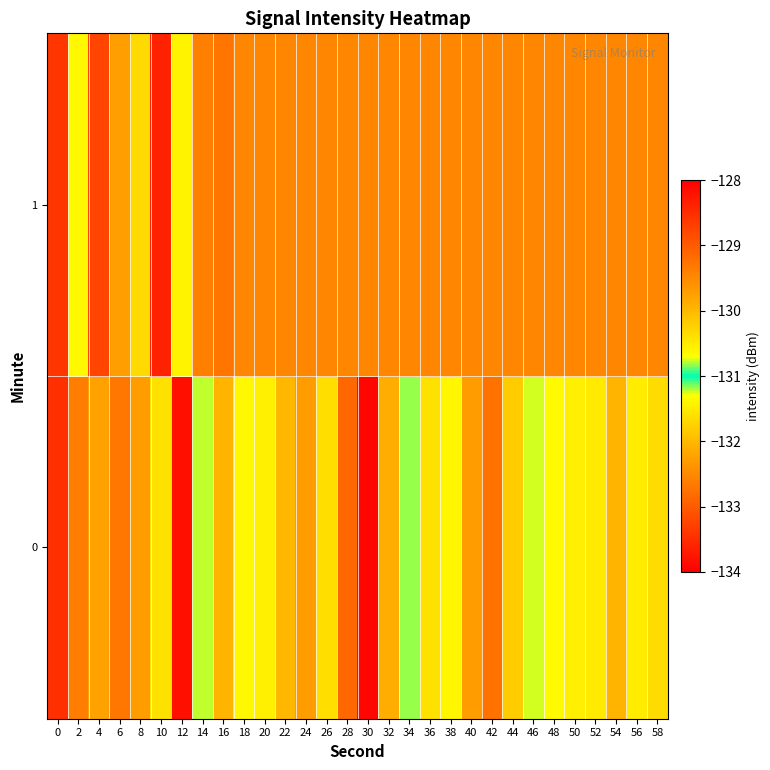

Rank the series by their average value, from highest to lowest.

0, 1